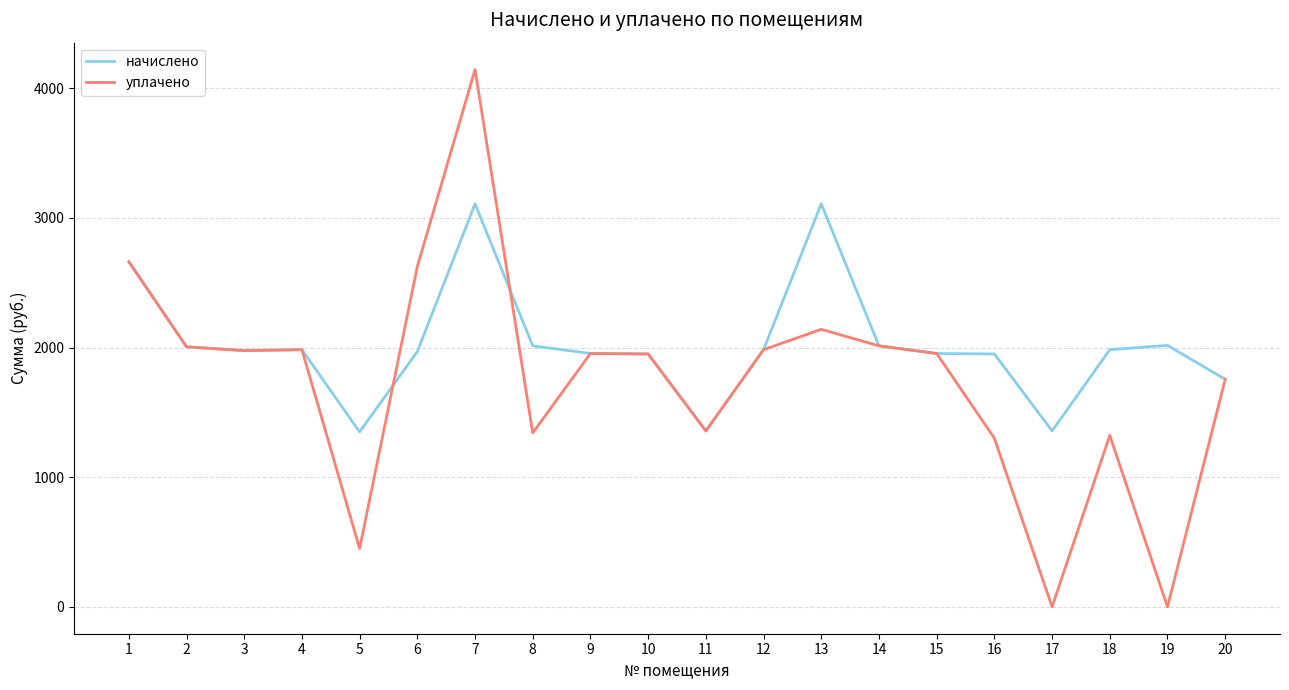

What is the total value across all series at 5?

1799.2